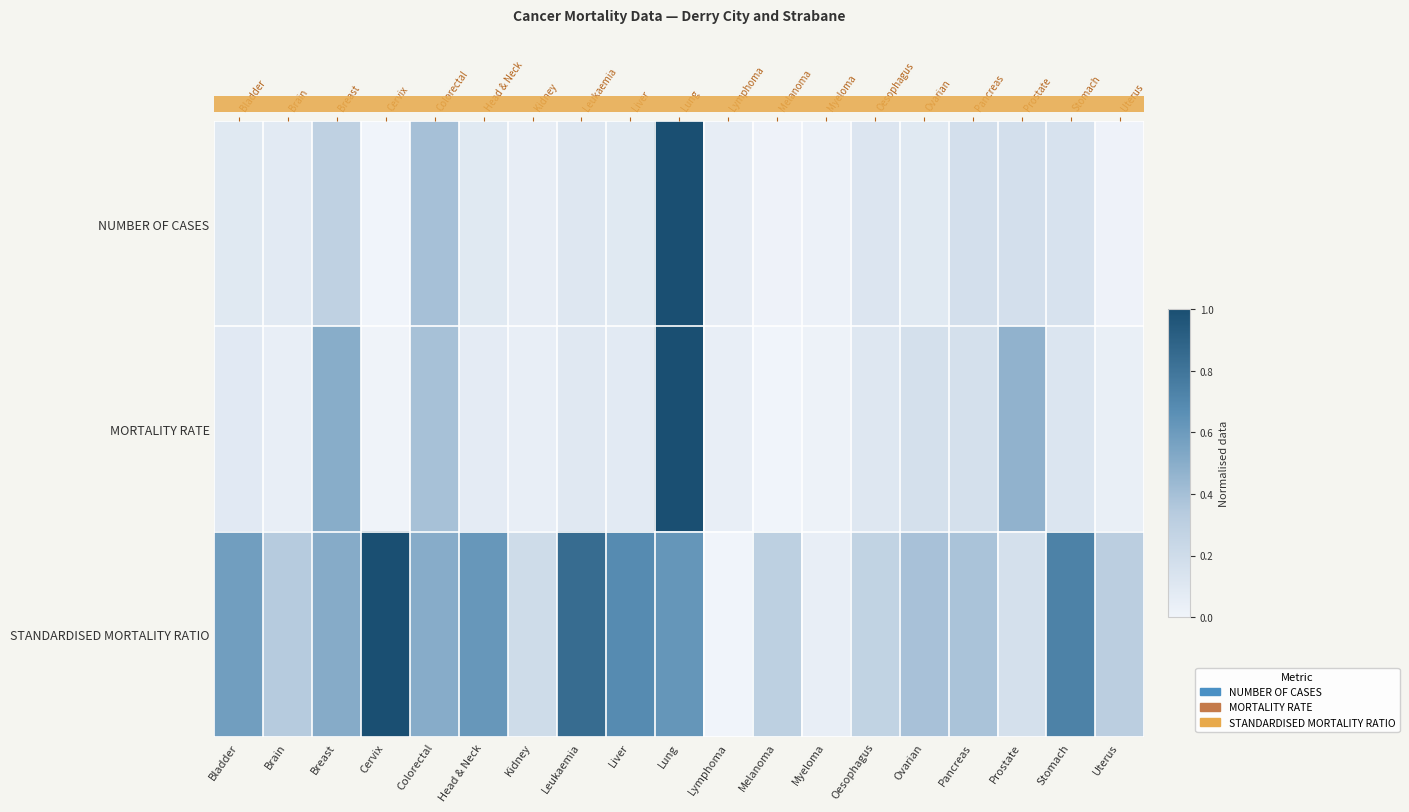

What is the difference between the maximum and minimum values in the NUMBER OF CASES series?

1.0